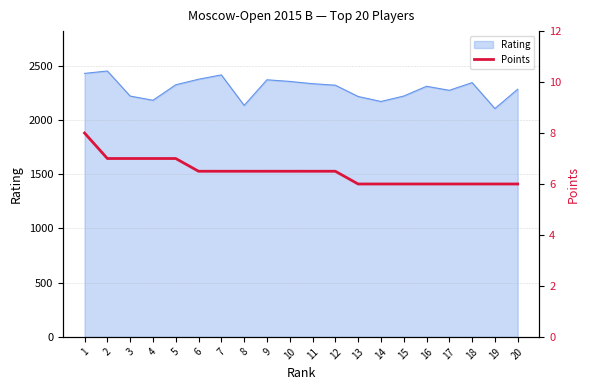

The value of Rating at 3 is 2220. True or false?

True